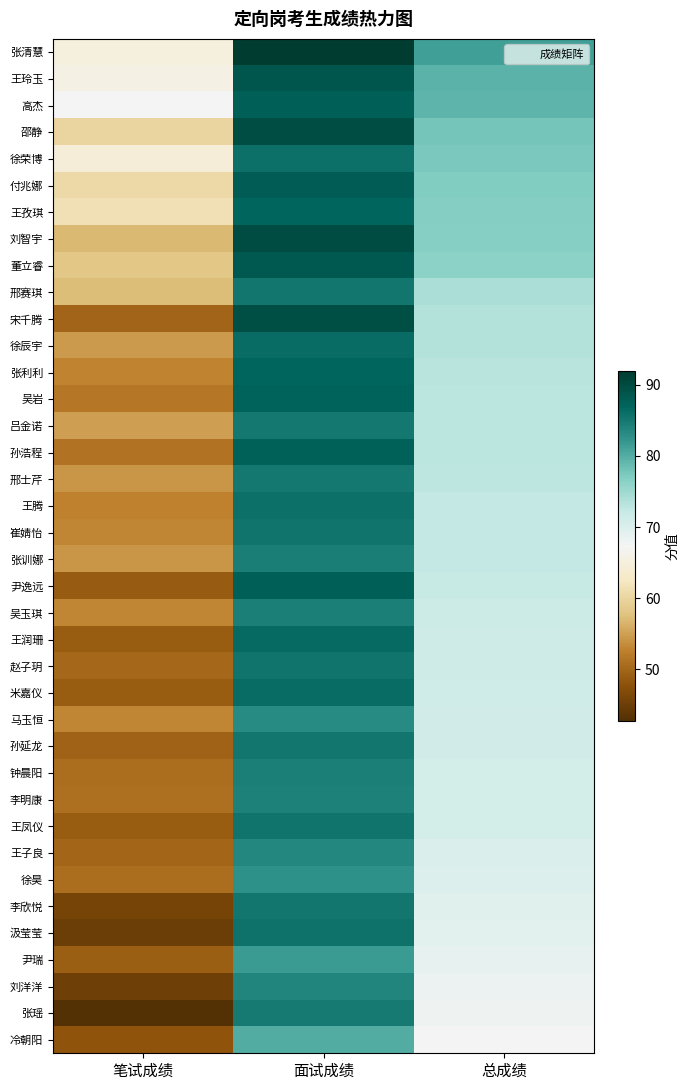

What is the maximum value shown in the chart?

91.9